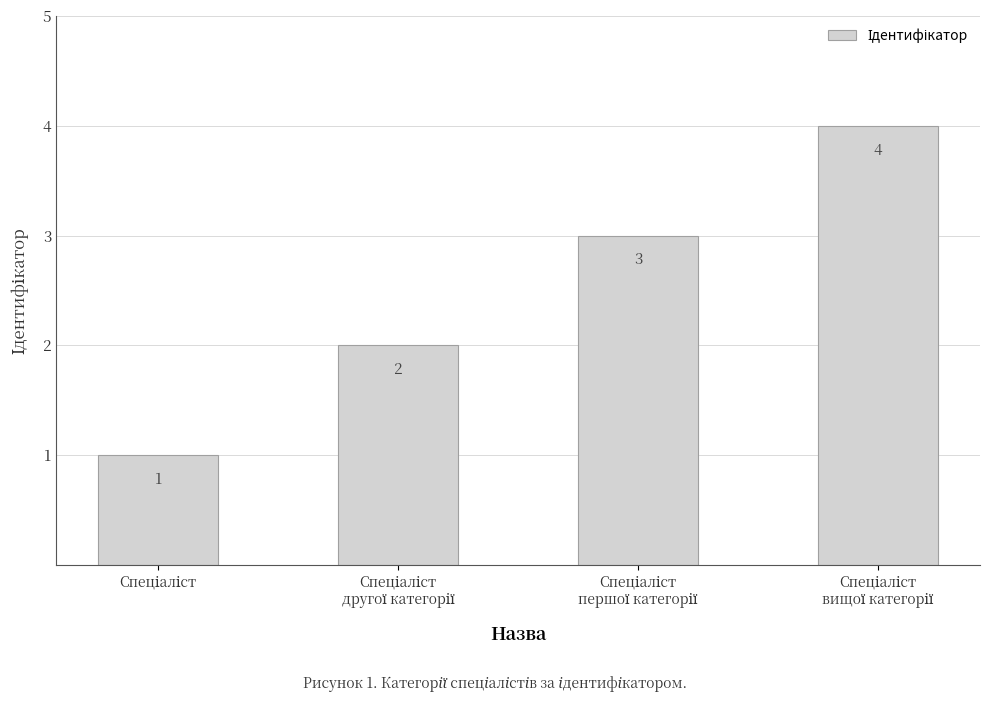

Reading right to left, list all the values displayed in this chart.

4	3	2	1